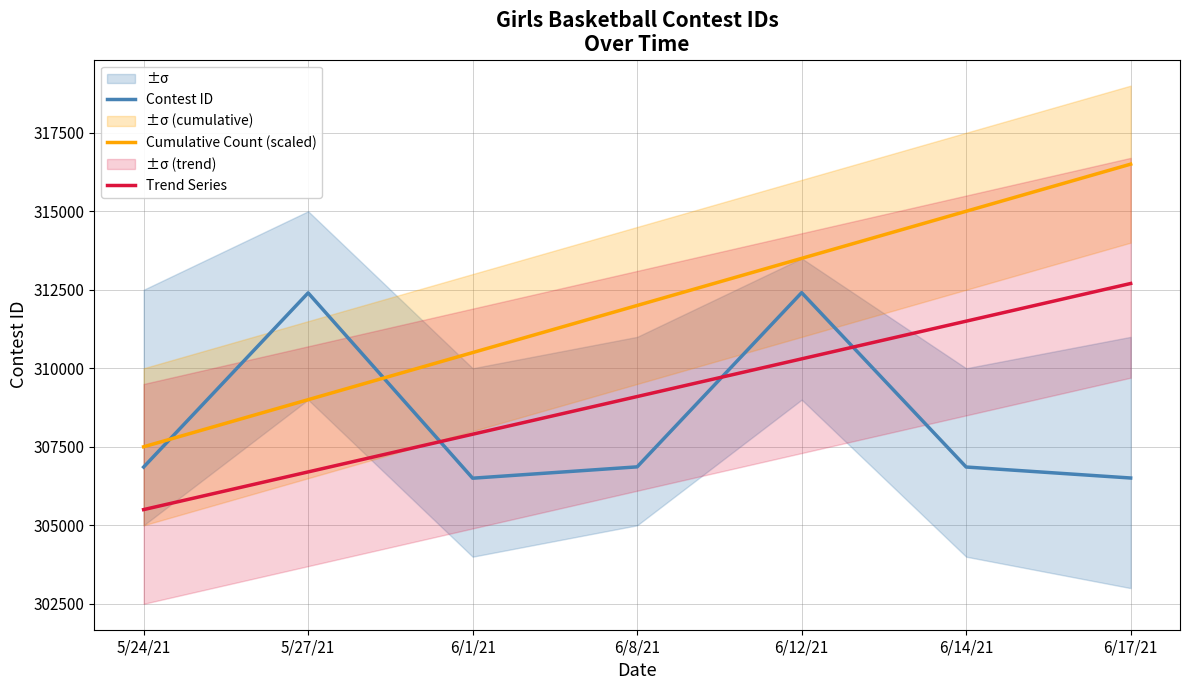

What is the smallest value displayed?

305500